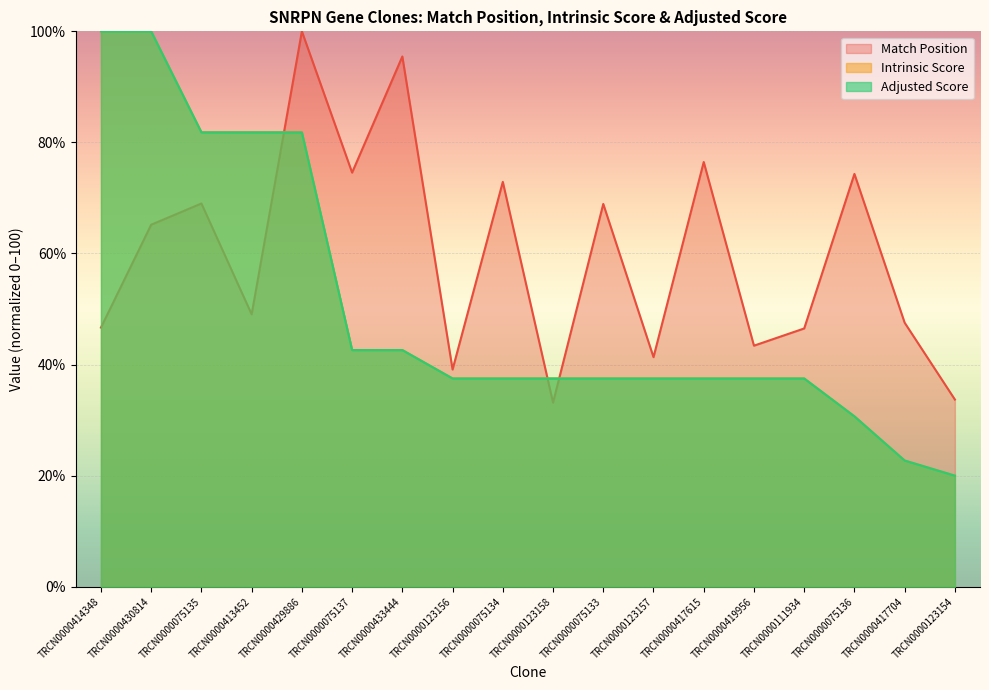

How many data points in Adjusted Score are above 37?

15